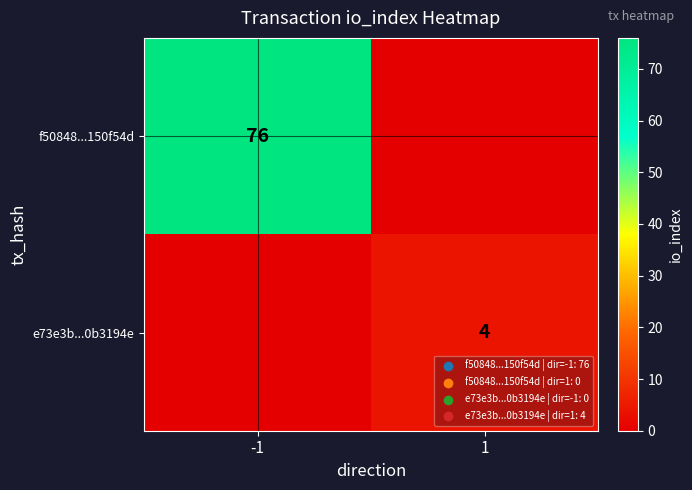

The value of f50848...150f54d at -1 is 111. True or false?

False